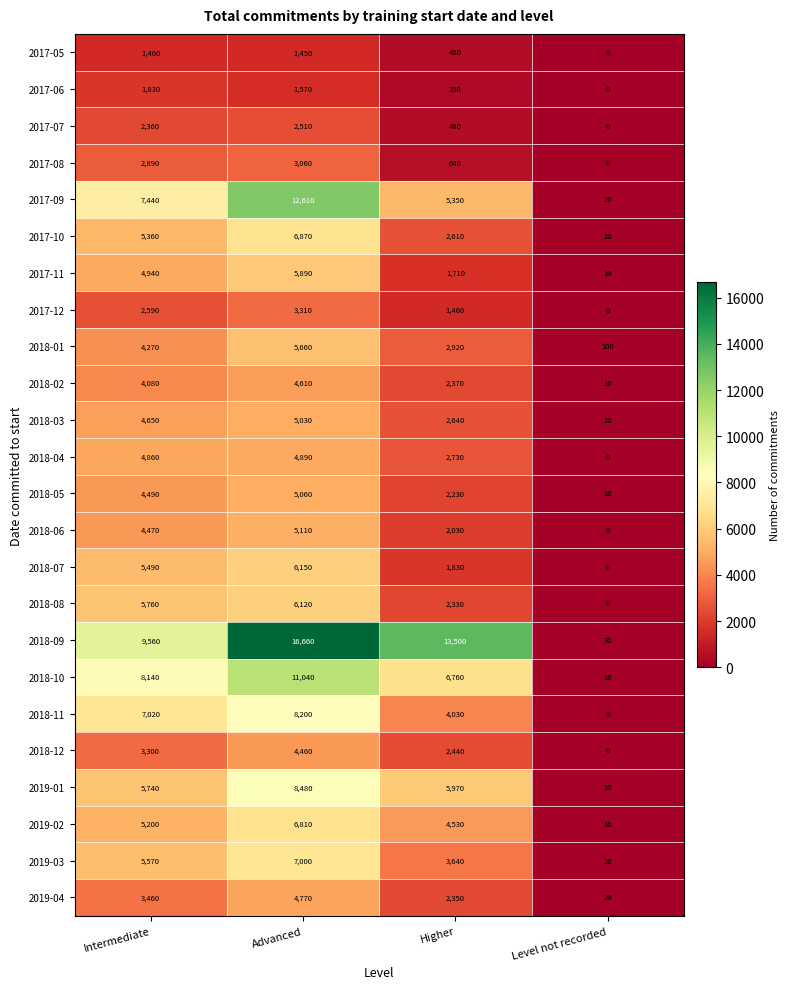

What is the difference between the 2018-05 values at Advanced and Level not recorded?

5050